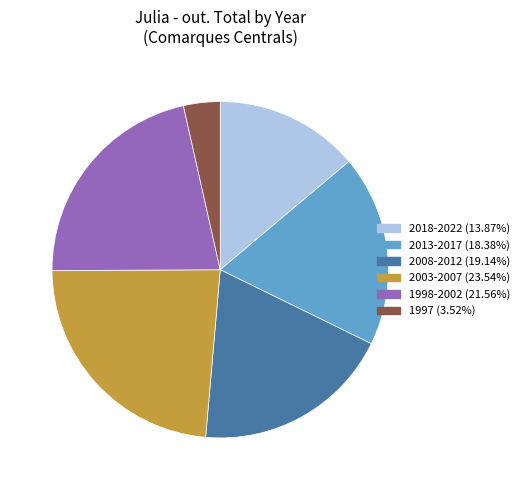

Is there any slice that represents more than half of the pie?

No